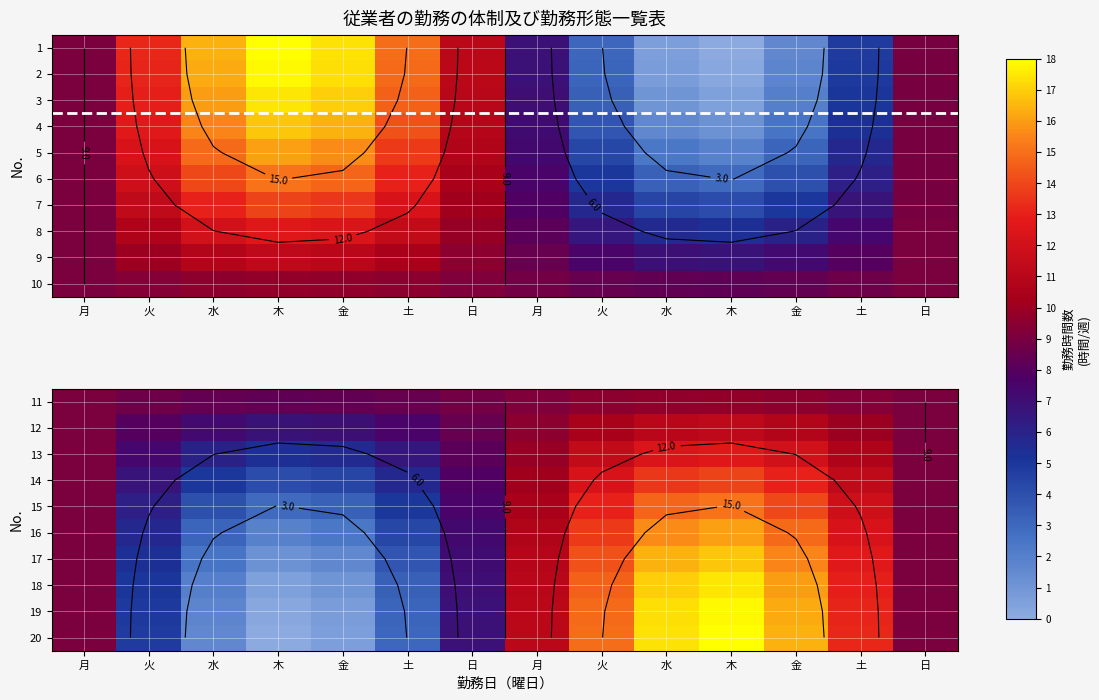

What is the difference between the highest and lowest values at 日?

2.0